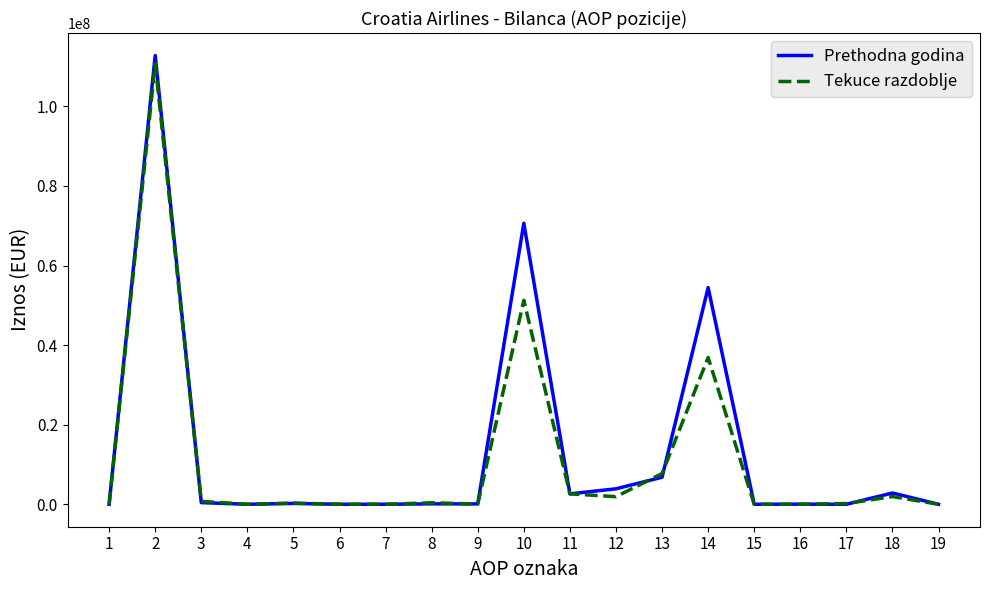

What is the maximum value for Tekuce razdoblje?

110729810